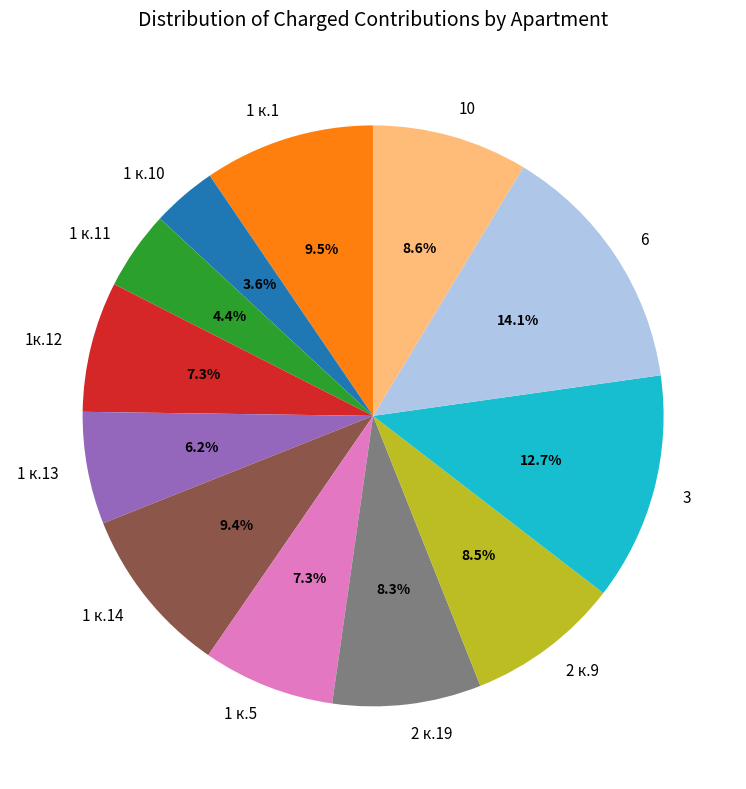

Which has a higher value, 3 or 2 к.19?

3